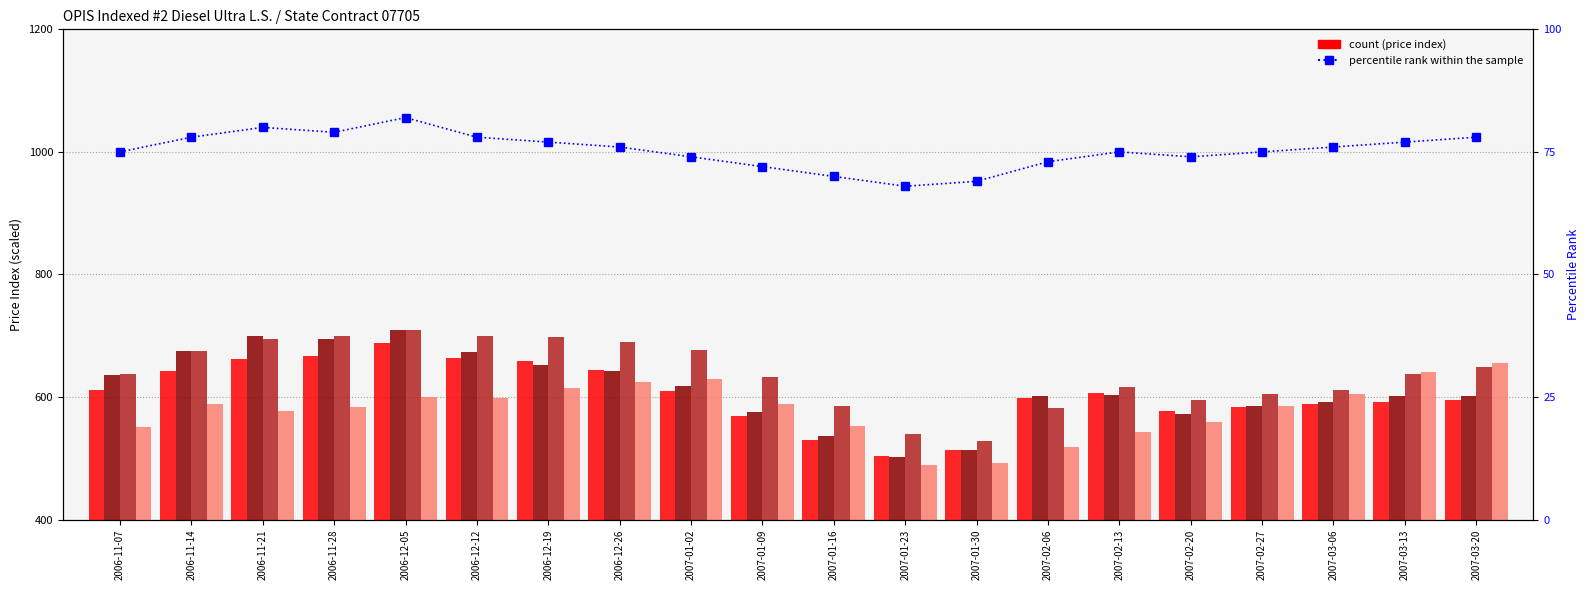

At which label is percentile rank within the sample closest to 75?

2006-11-07